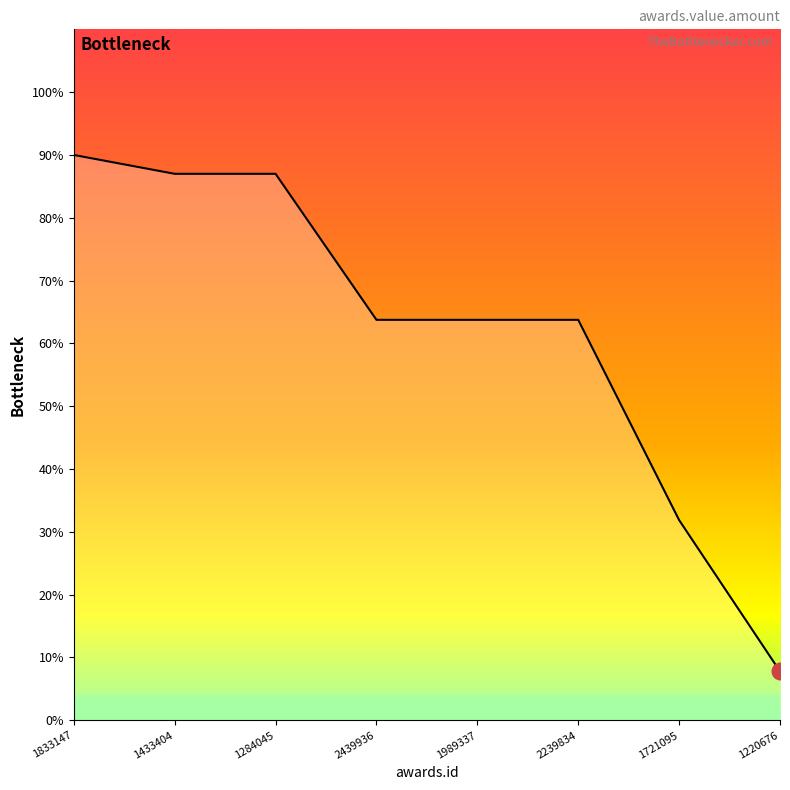

True or false: the data shows 127508.8 at 2439936.

True